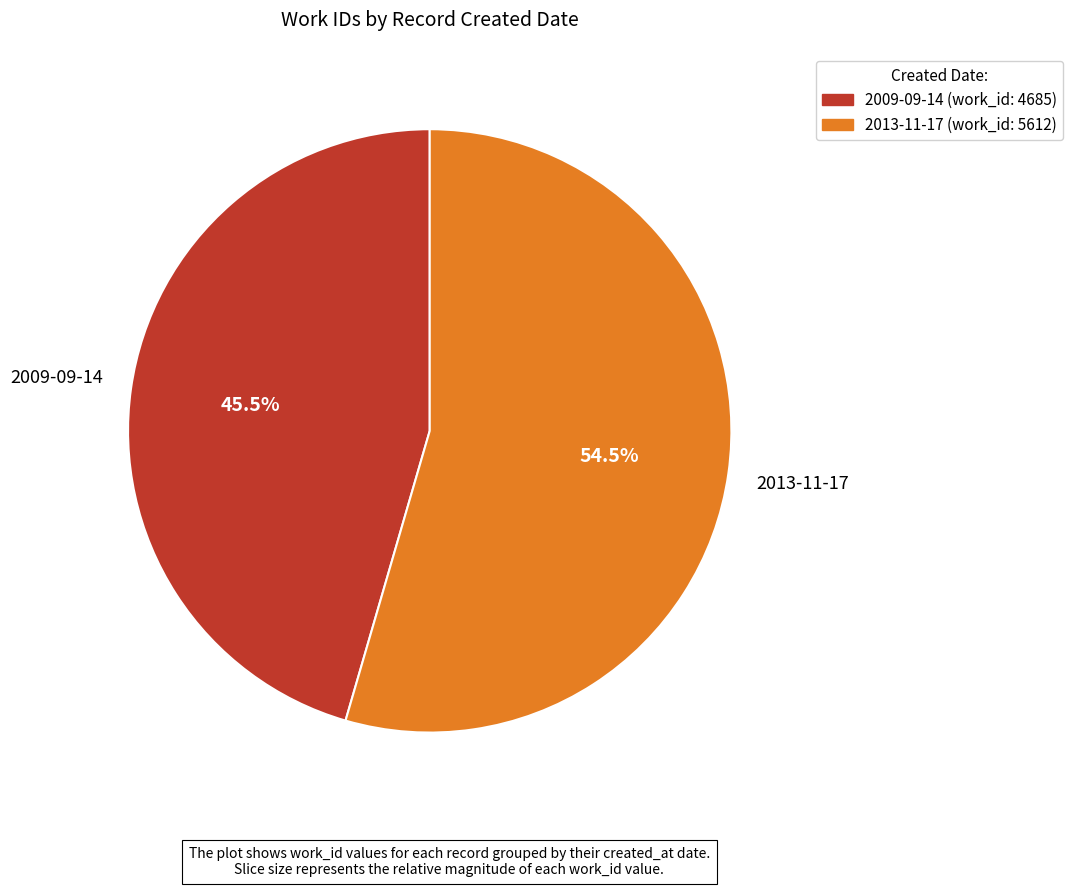

How many segments does this pie chart have?

2